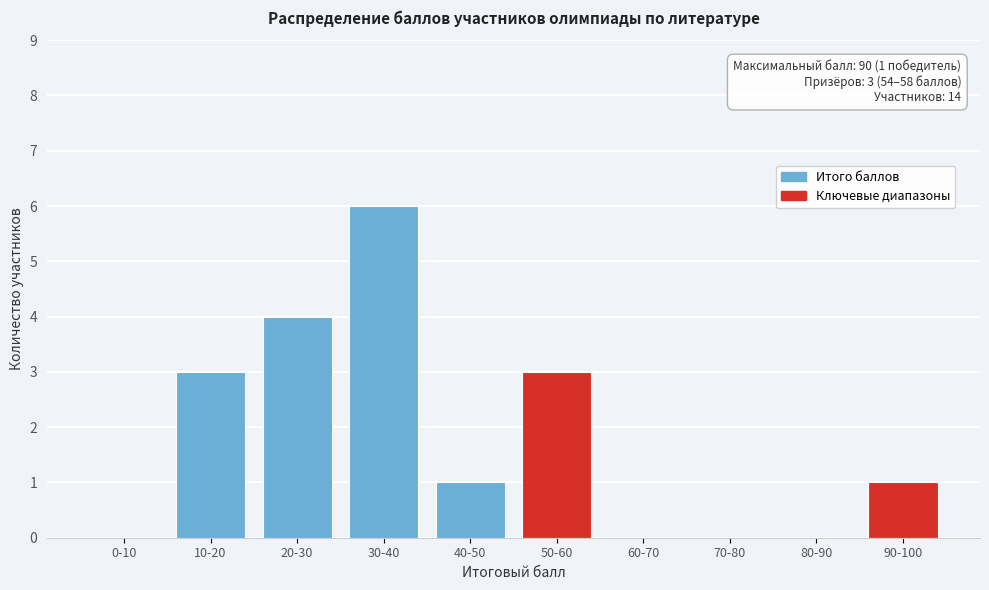

Reading left to right, list all the values displayed in this chart.

0-10=0	10-20=3	20-30=4	30-40=6	40-50=1	50-60=3	60-70=0	70-80=0	80-90=0	90-100=1